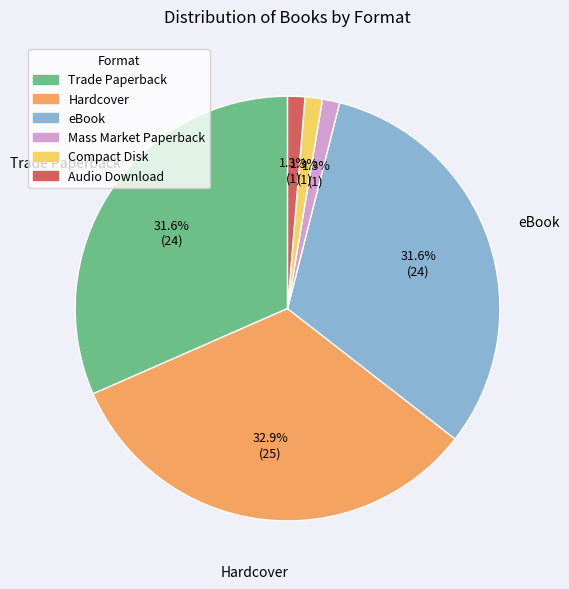

The Hardcover slice represents 23% of the pie. True or false?

False